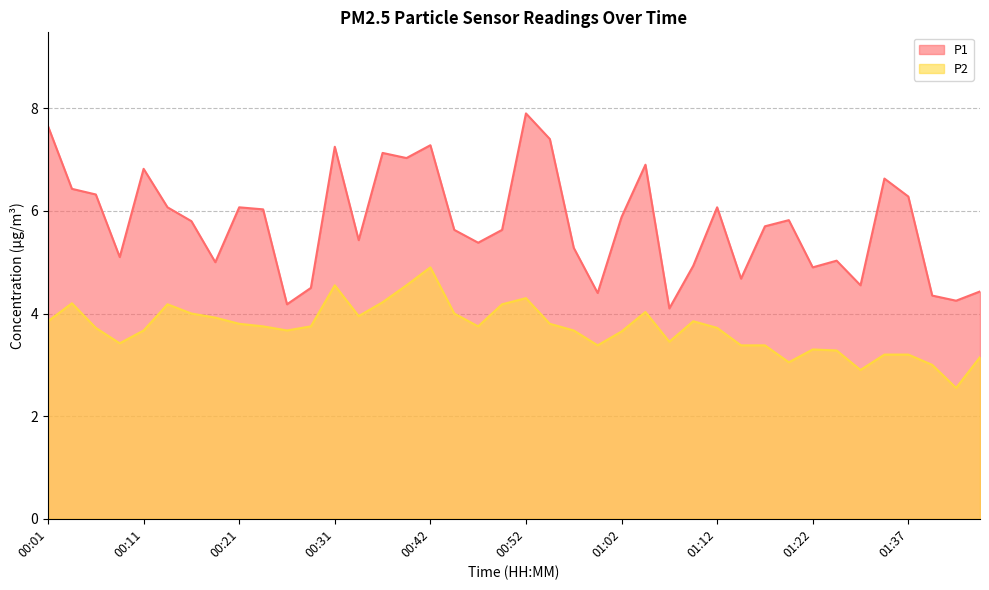

Which series has the largest range (max minus min)?

P1